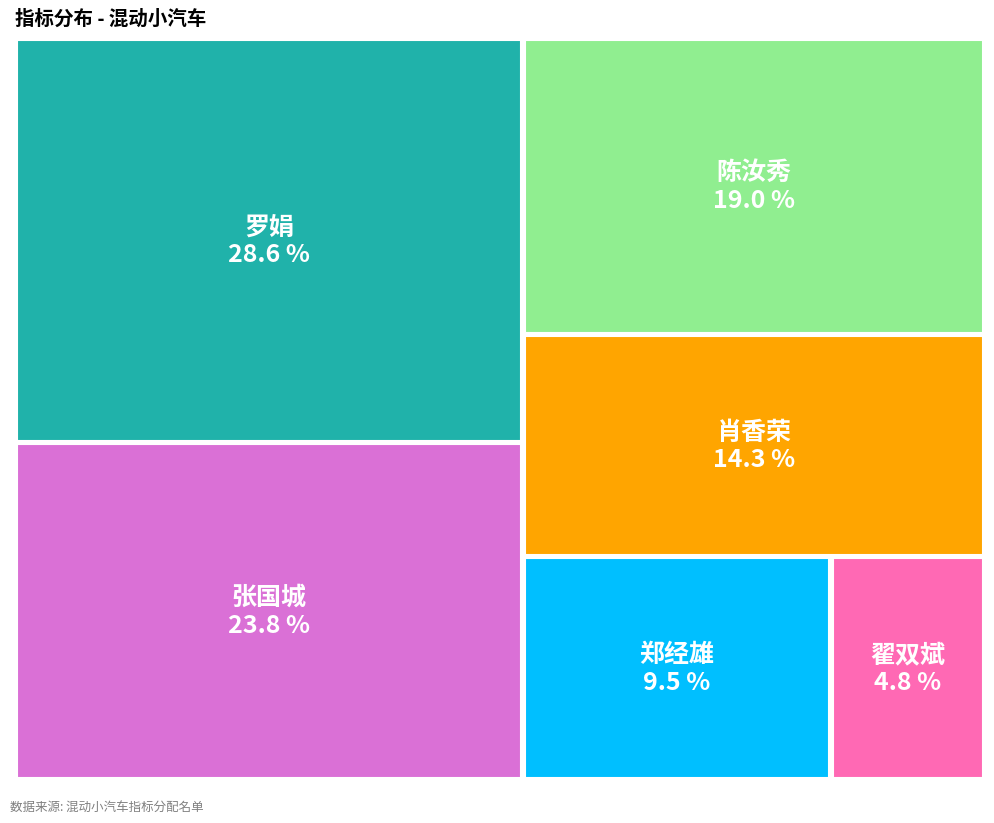

Combined, do 肖香荣 and 郑经雄 account for over 50%?

No